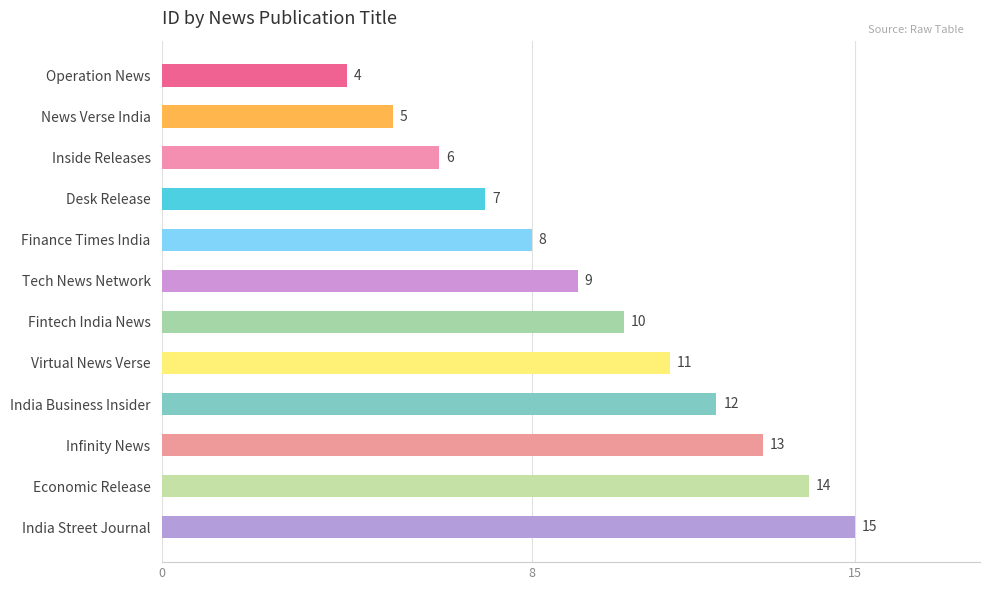

What is the sum of all values?

114